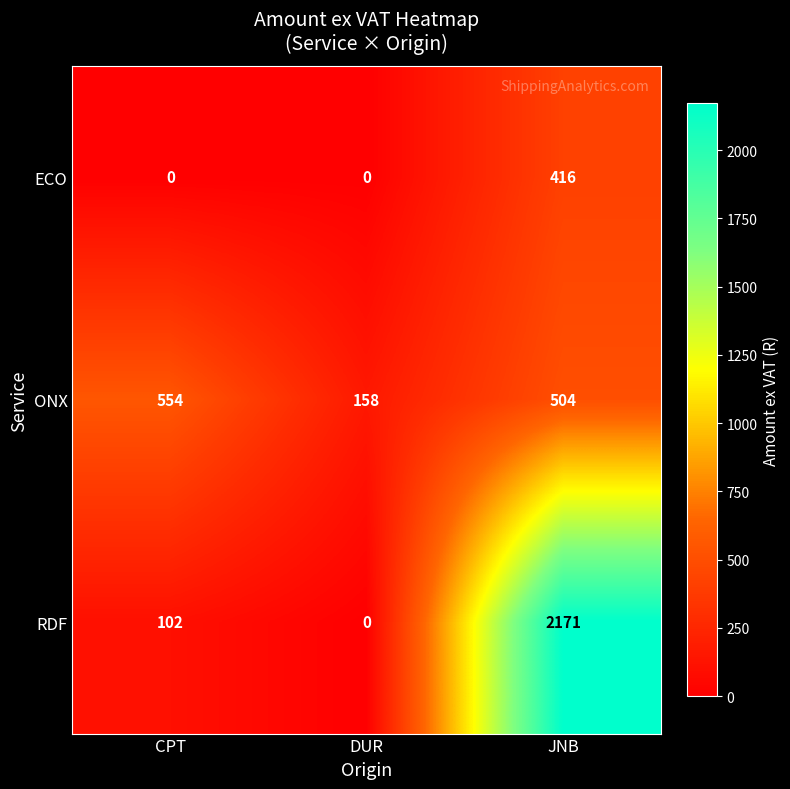

Which series has the largest range (max minus min)?

RDF